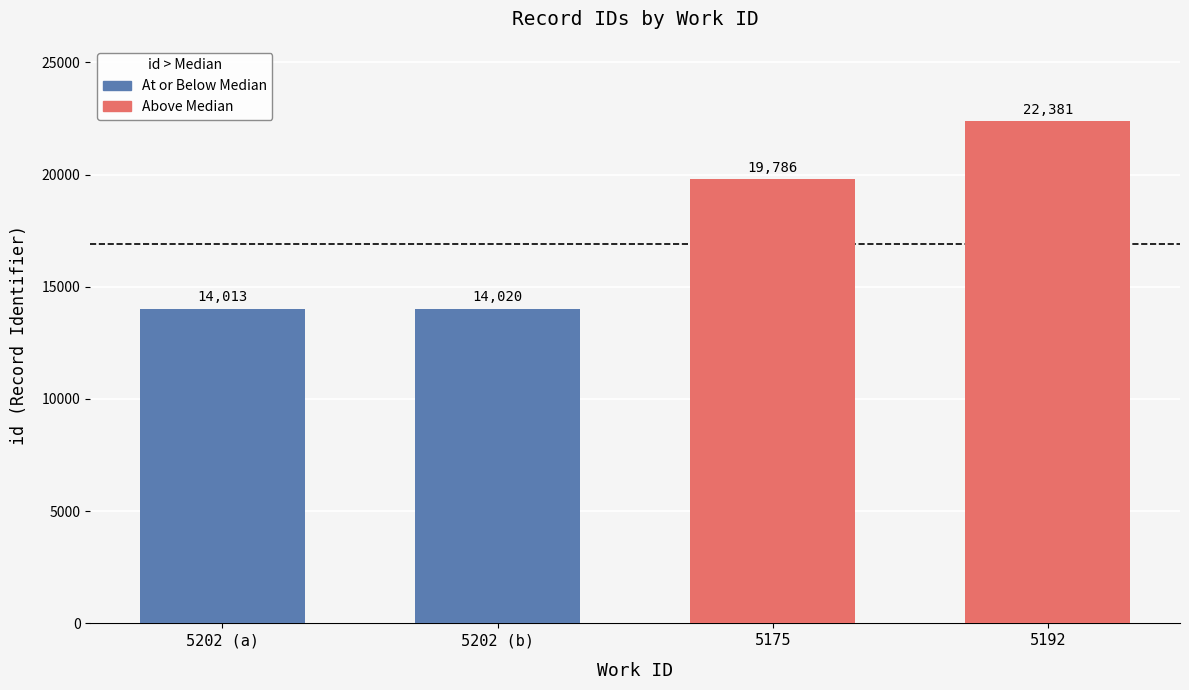

What is the label of the 3rd bar from the left?

5175